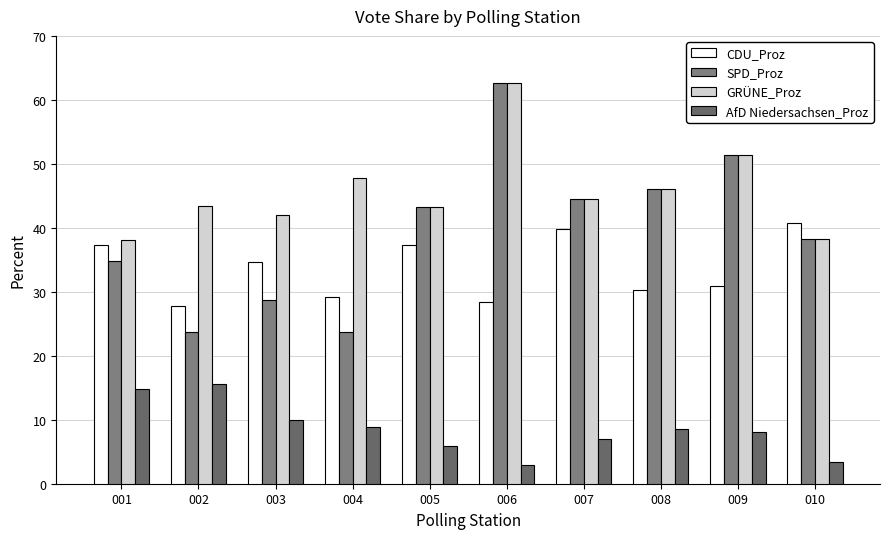

Which category has the lowest value across all series?

006